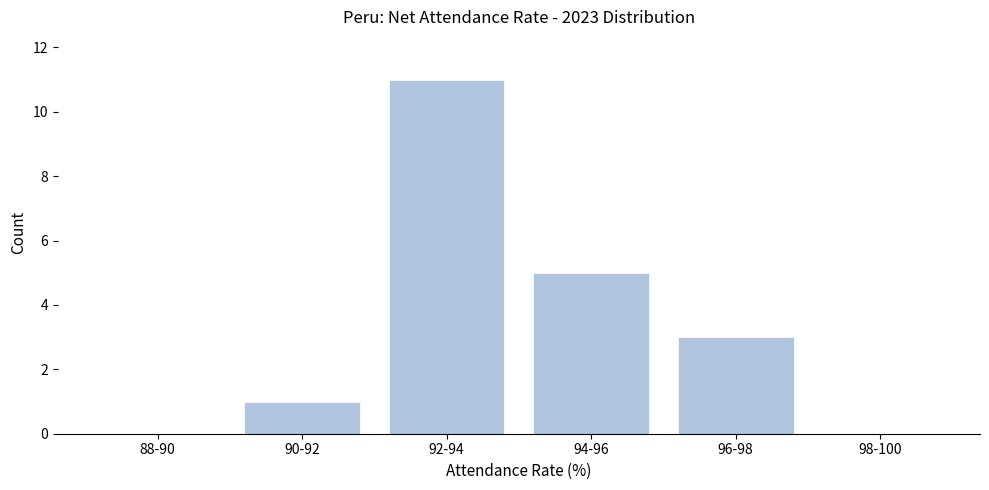

Reading left to right, list all the values displayed in this chart.

88-90=0	90-92=1	92-94=11	94-96=5	96-98=3	98-100=0